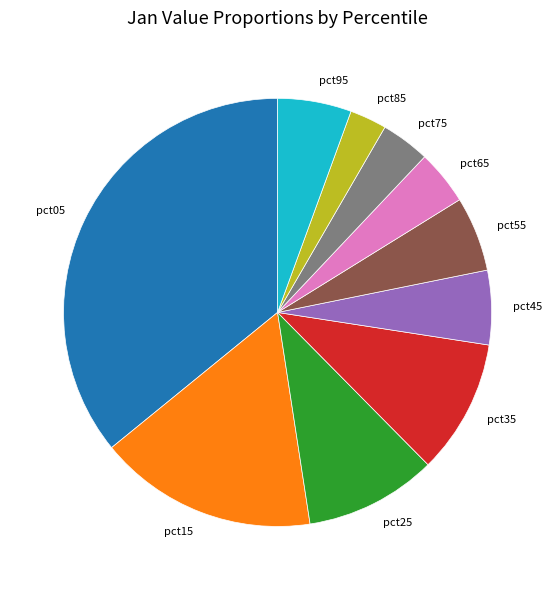

The pct95 slice represents 13% of the pie. True or false?

False